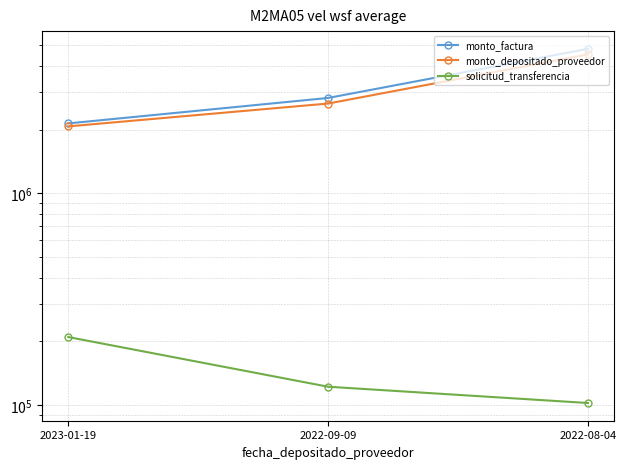

What is the label of the 3rd point from the left?

2022-08-04